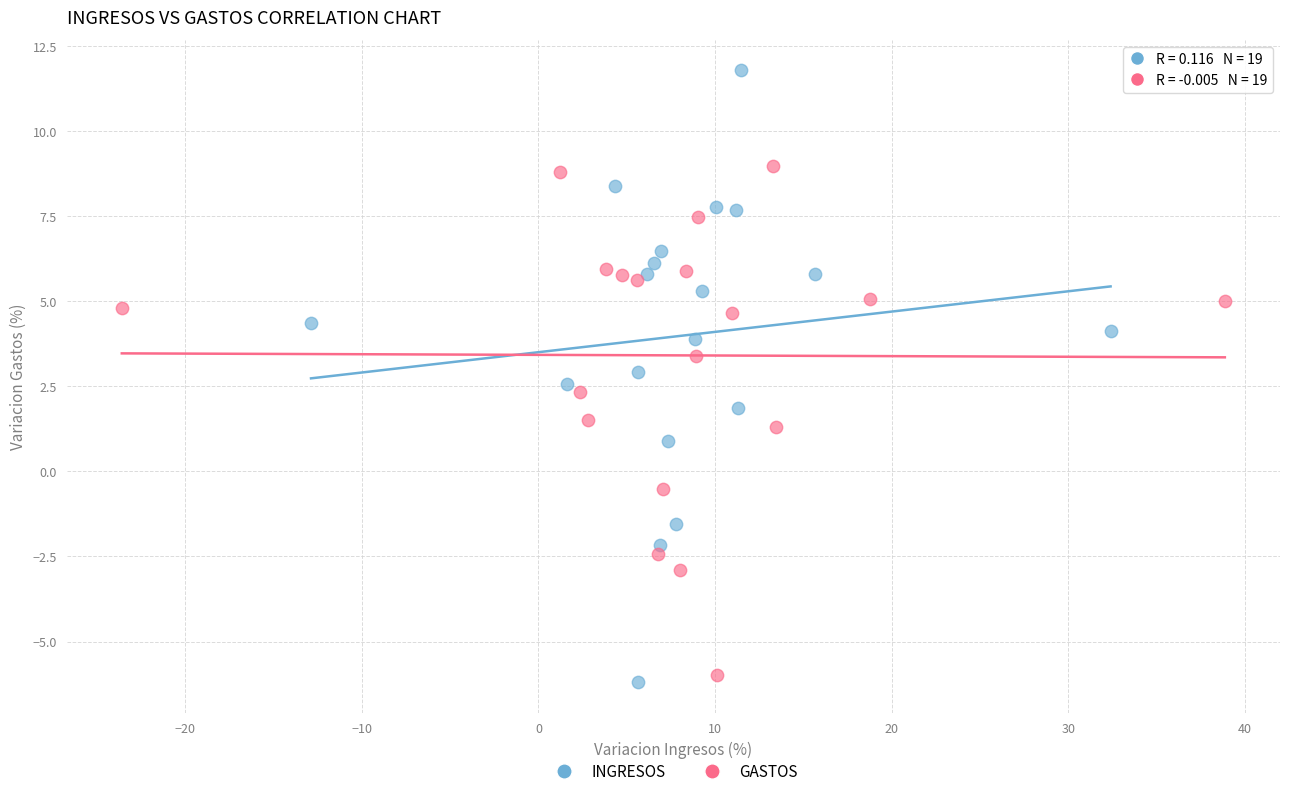

Which series has the largest Y range (max minus min)?

INGRESOS